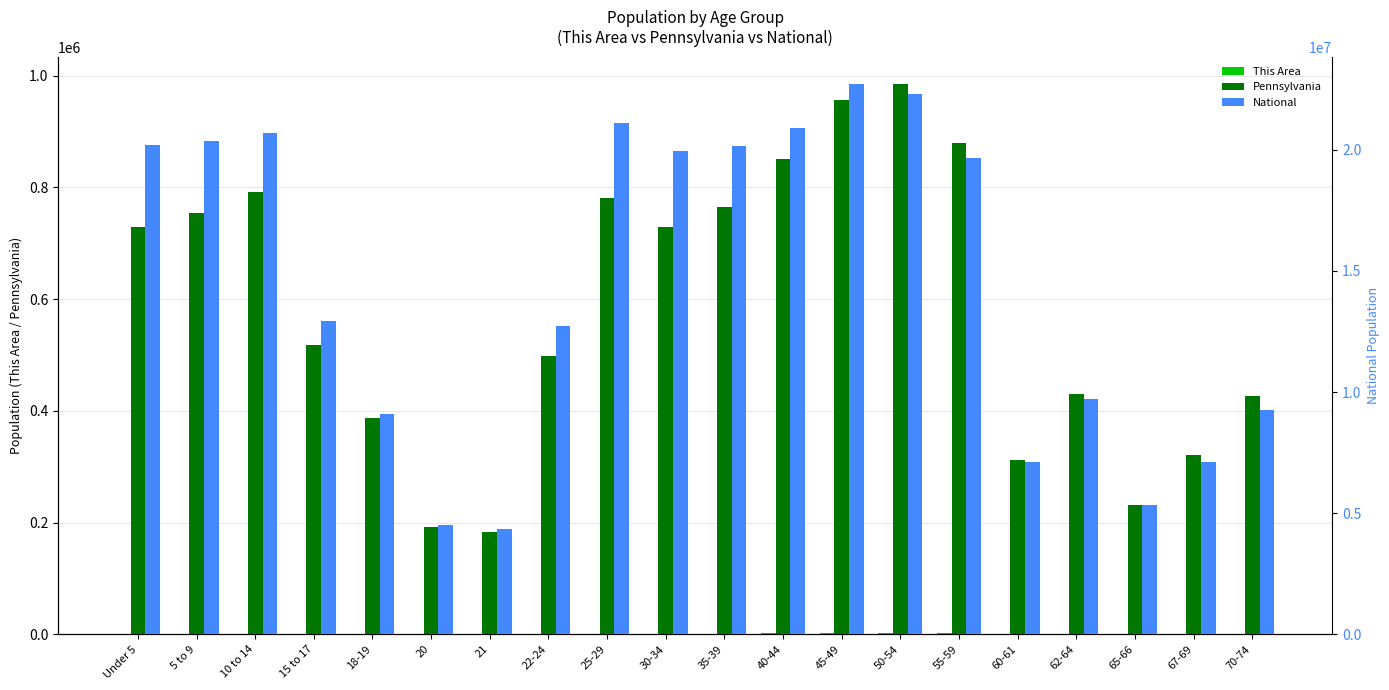

Is it true that National equals 3700665 at 22-24?

False